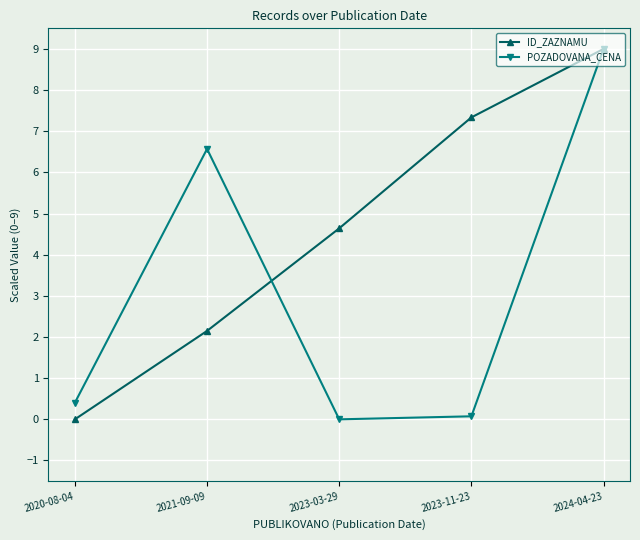

Reading left to right, list all the values displayed in this chart.

ID_ZAZNAMU: 2020-08-04=0.0	2021-09-09=2.1	2023-03-29=4.6	2023-11-23=7.3	2024-04-23=9.0
POZADOVANA_CENA: 2020-08-04=0.4	2021-09-09=6.6	2023-03-29=0.0	2023-11-23=0.1	2024-04-23=9.0